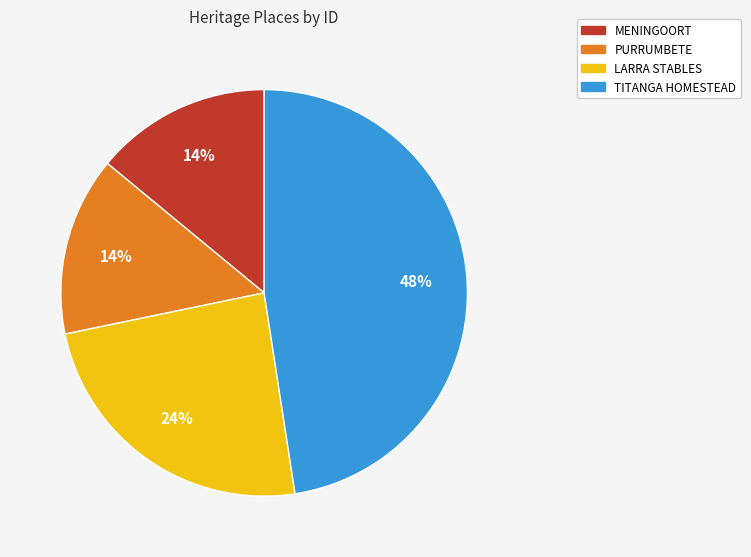

To the nearest percent, what is the combined percentage of LARRA STABLES and TITANGA HOMESTEAD?

72%